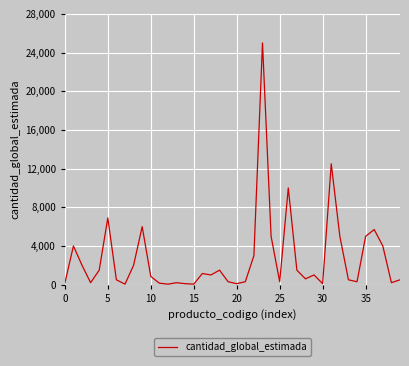

What is the maximum value shown in the chart?

25000